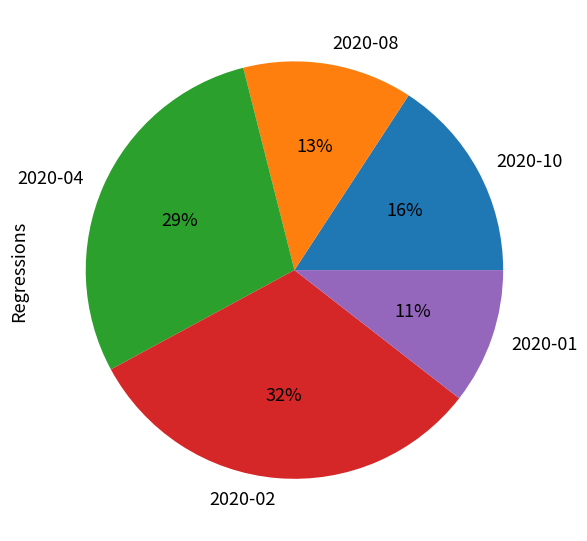

To the nearest percent, what is the difference between the 2020-08 and 2020-04 slice percentages?

16%